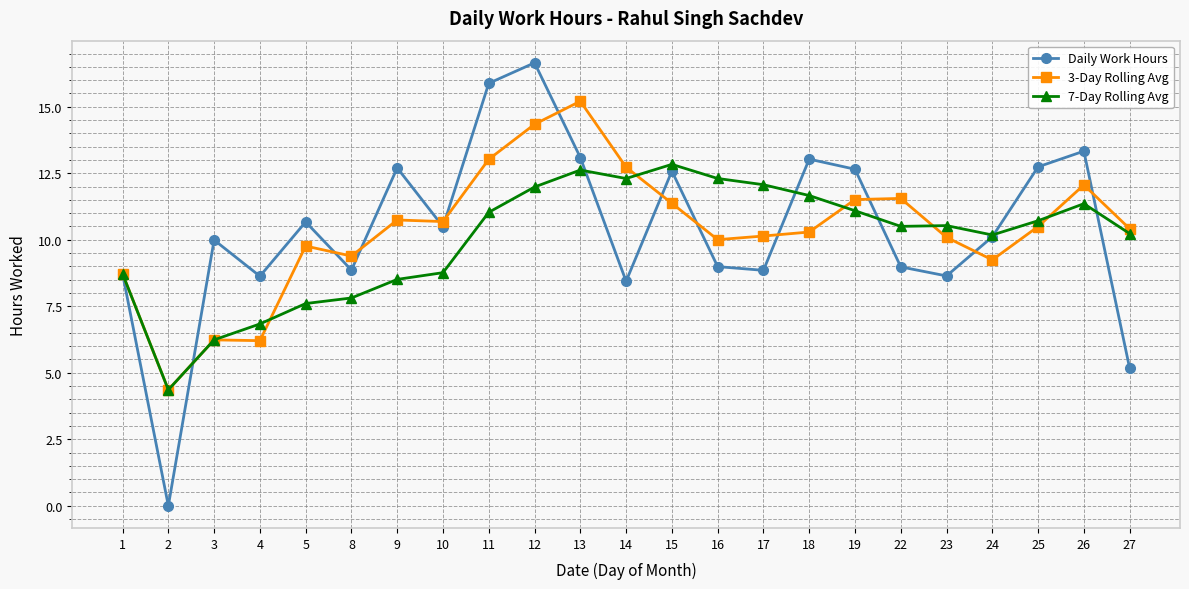

Which label corresponds to the smallest value in the chart?

2